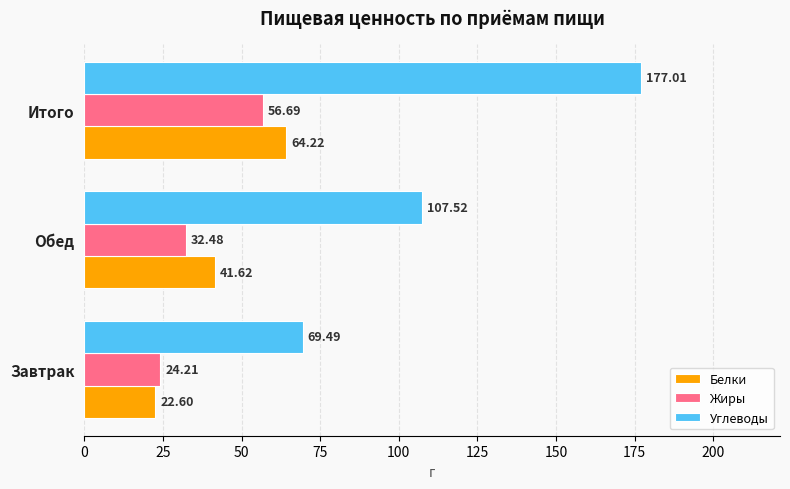

How many data points does each series have?

3